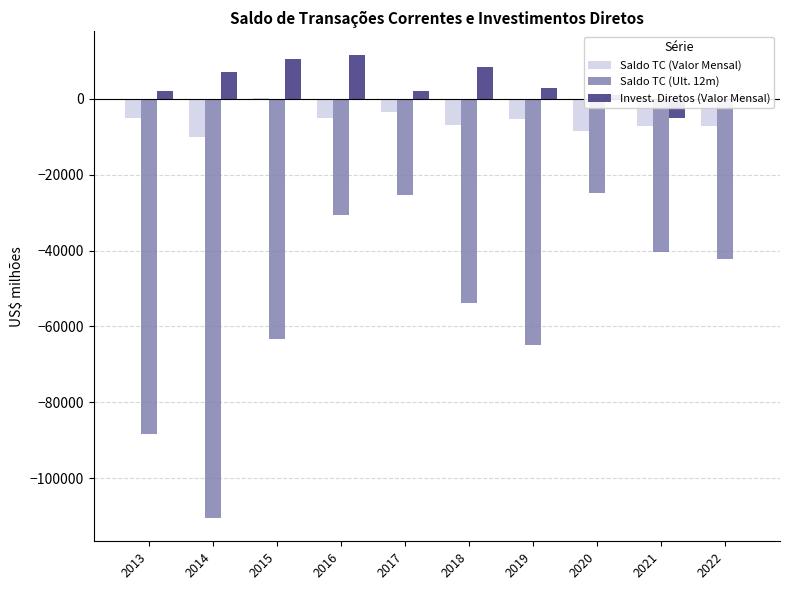

What is the maximum value shown in the chart?

11662.4